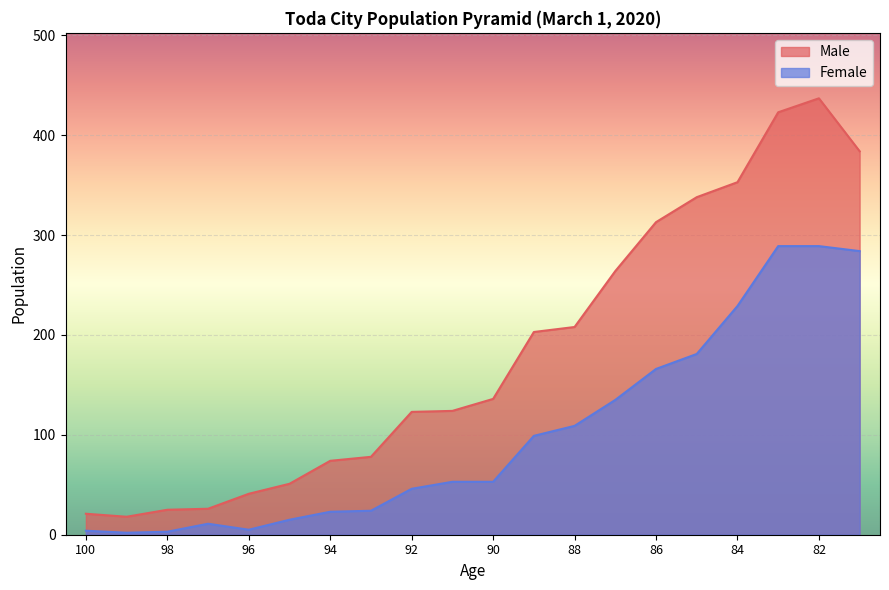

True or false: Female and Male cross at least once.

False